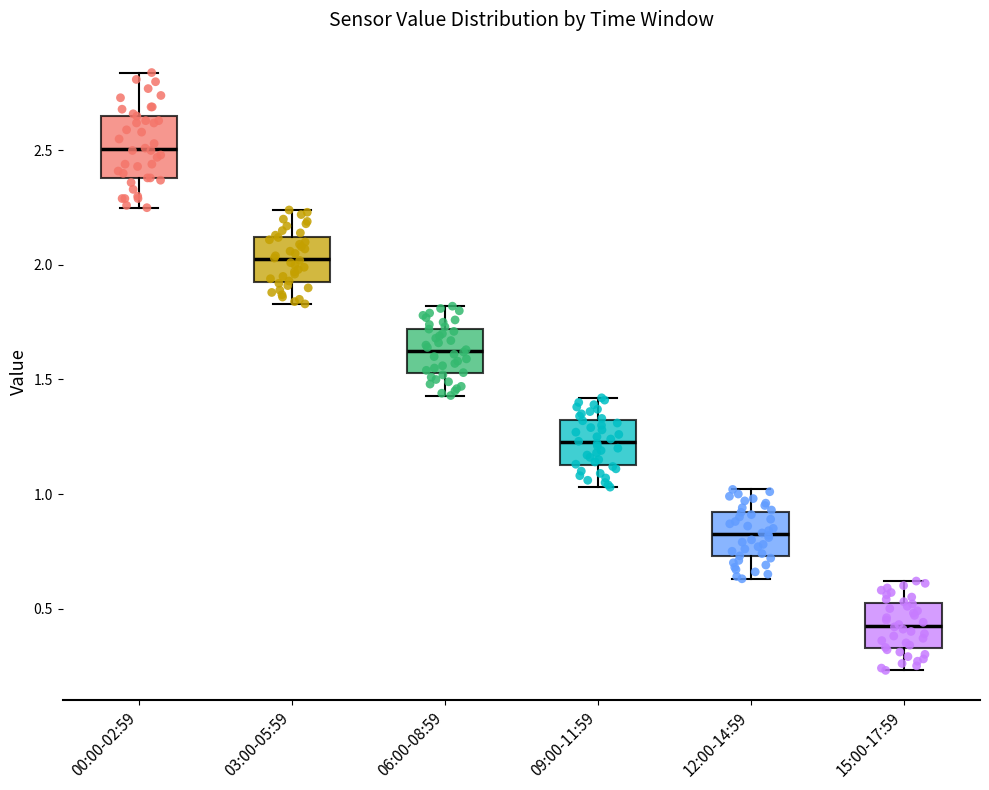

Reading left to right, transcribe this box plot: for each box, give where its median line is, the range the box spans, and where its two whiskers end, as read against the y-axis. The values are not printed on the chart, so give them approximately, as read against the axis.

00:00-02:59: median 2.50, box 2.40 to 2.65, whiskers 2.25 to 2.85
03:00-05:59: median 2.05, box 1.95 to 2.10, whiskers 1.85 to 2.25
06:00-08:59: median 1.65, box 1.55 to 1.70, whiskers 1.45 to 1.80
09:00-11:59: median 1.25, box 1.15 to 1.30, whiskers 1.05 to 1.40
12:00-14:59: median 0.85, box 0.75 to 0.90, whiskers 0.65 to 1.00
15:00-17:59: median 0.45, box 0.35 to 0.50, whiskers 0.25 to 0.60